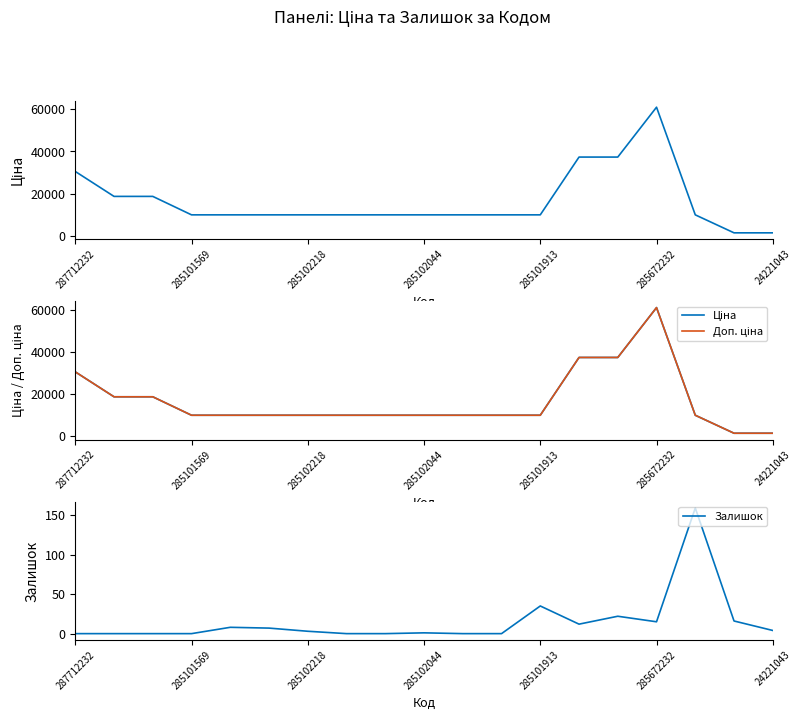

What is the highest value of the Ціна series?

61024.7